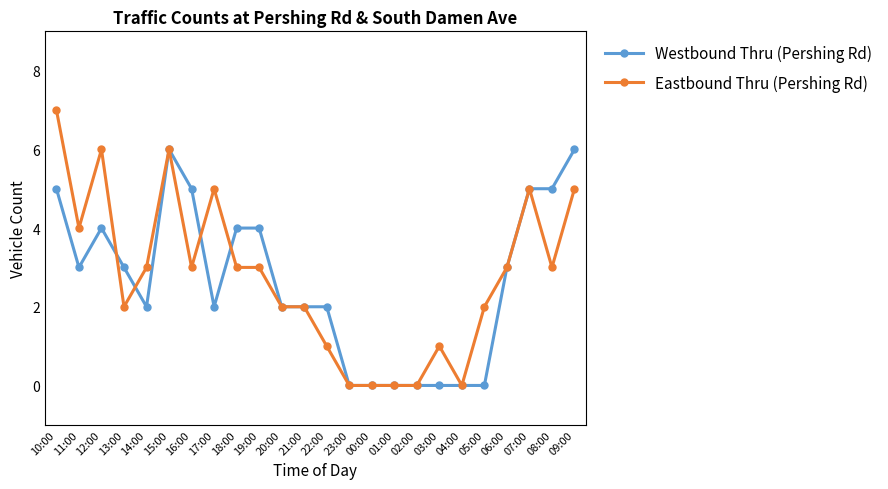

Rank the series by their maximum value, from lowest to highest.

Westbound Thru (Pershing Rd), Eastbound Thru (Pershing Rd)